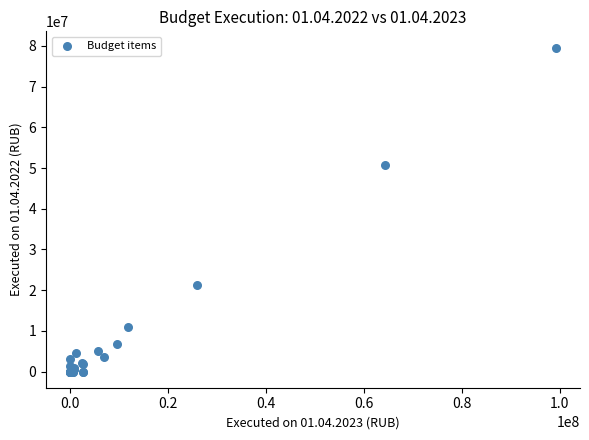

What Y value in the scatter plot is closest to 39800287?

50751972.0